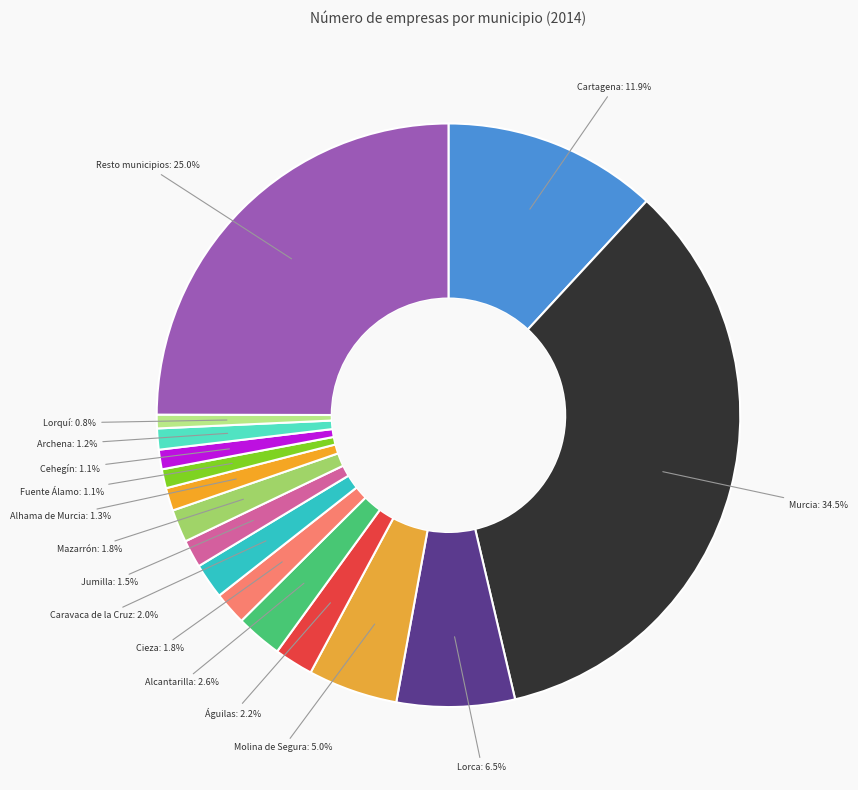

Which slice is the largest?

Murcia